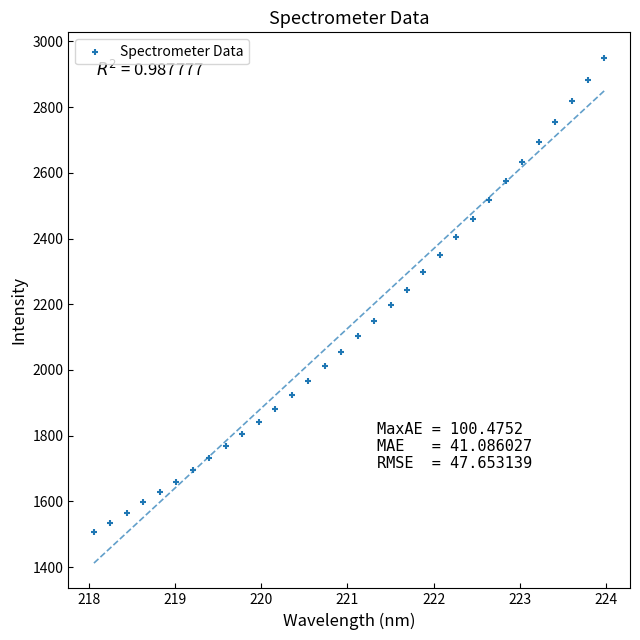

What is the range of X values (max minus min)?

5.9